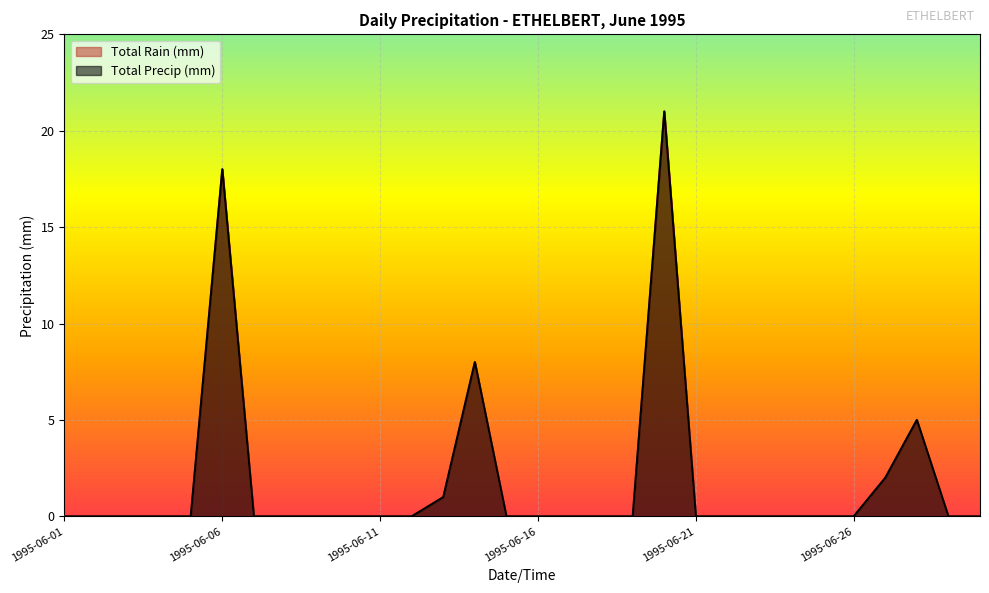

Is it true that Total Precip (mm) equals 0 at 1995-06-08?

True